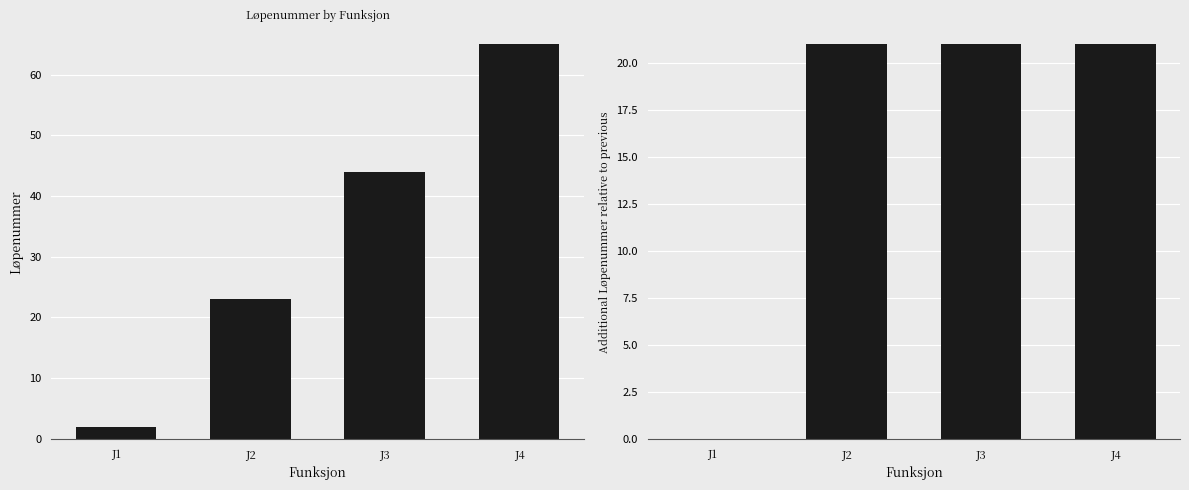

Is the value of Additional Løpenummer at J3 greater than the value of Løpenummer at J4?

No